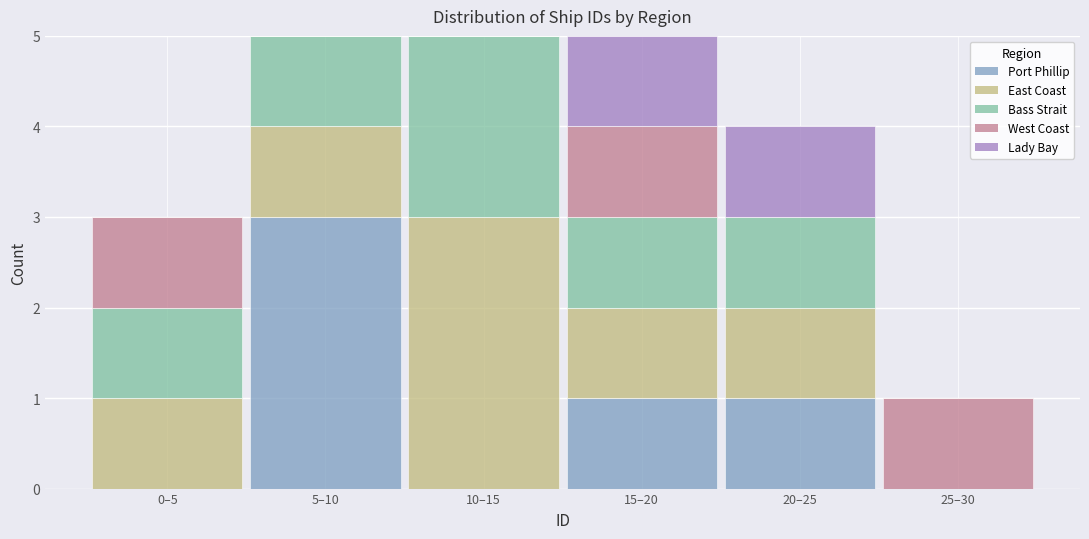

Reading left to right, what are the values for Port Phillip?

0–5=0	5–10=3	10–15=0	15–20=1	20–25=1	25–30=0